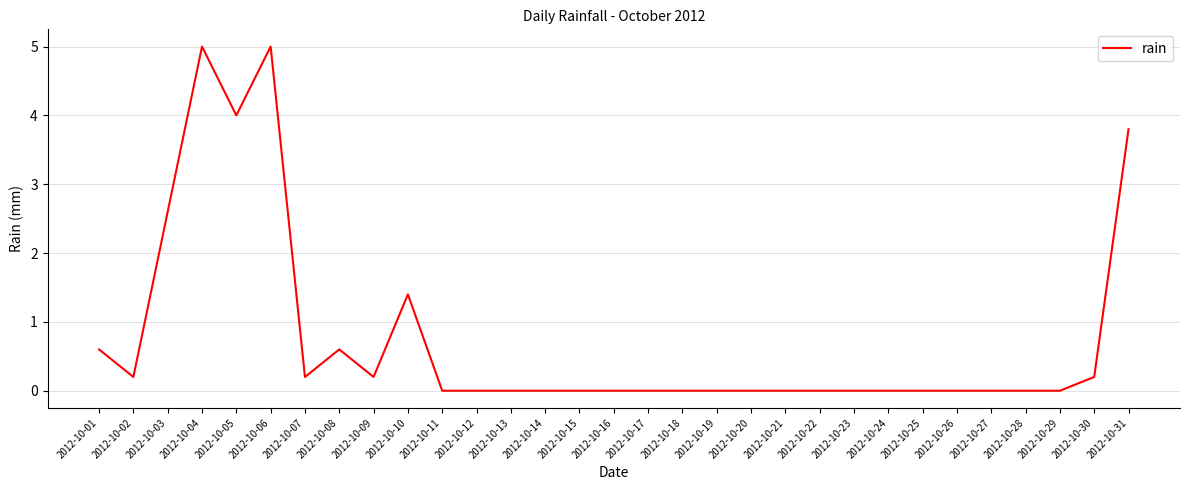

The chart shows a value of 0.0 at 2012-10-09. True or false?

False